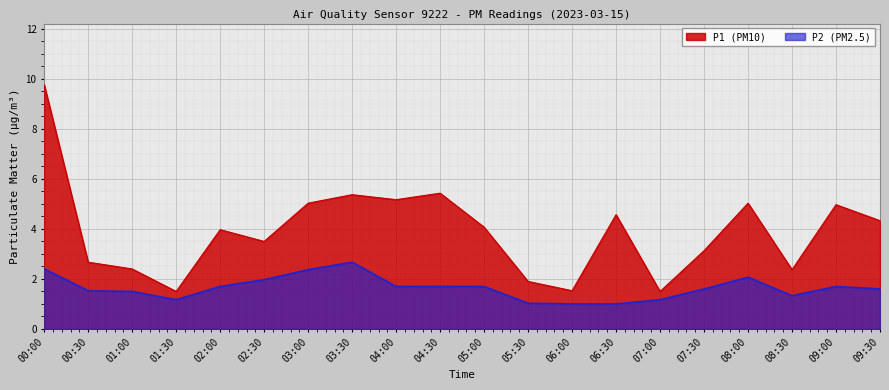

Reading right to left, what are all the values shown in this chart?

P1: 09:30=4.3	09:00=5.0	08:30=2.4	08:00=5.0	07:30=3.1	07:00=1.5	06:30=4.6	06:00=1.5	05:30=1.9	05:00=4.1	04:30=5.4	04:00=5.2	03:30=5.4	03:00=5.0	02:30=3.5	02:00=4.0	01:30=1.5	01:00=2.4	00:30=2.7	00:00=9.8
P2: 09:30=1.6	09:00=1.7	08:30=1.3	08:00=2.1	07:30=1.6	07:00=1.2	06:30=1.0	06:00=1.0	05:30=1.0	05:00=1.7	04:30=1.7	04:00=1.7	03:30=2.7	03:00=2.4	02:30=2.0	02:00=1.7	01:30=1.2	01:00=1.5	00:30=1.5	00:00=2.4